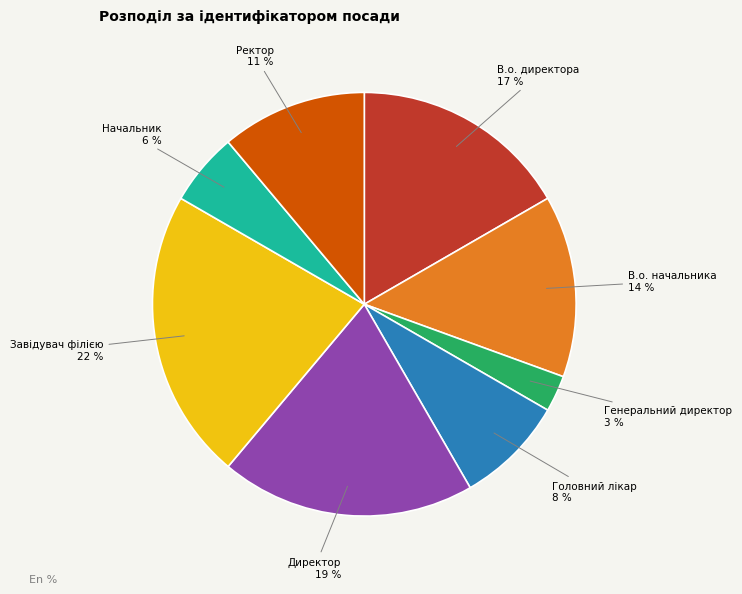

Combined, do Ректор and Головний лікар account for over 50%?

No